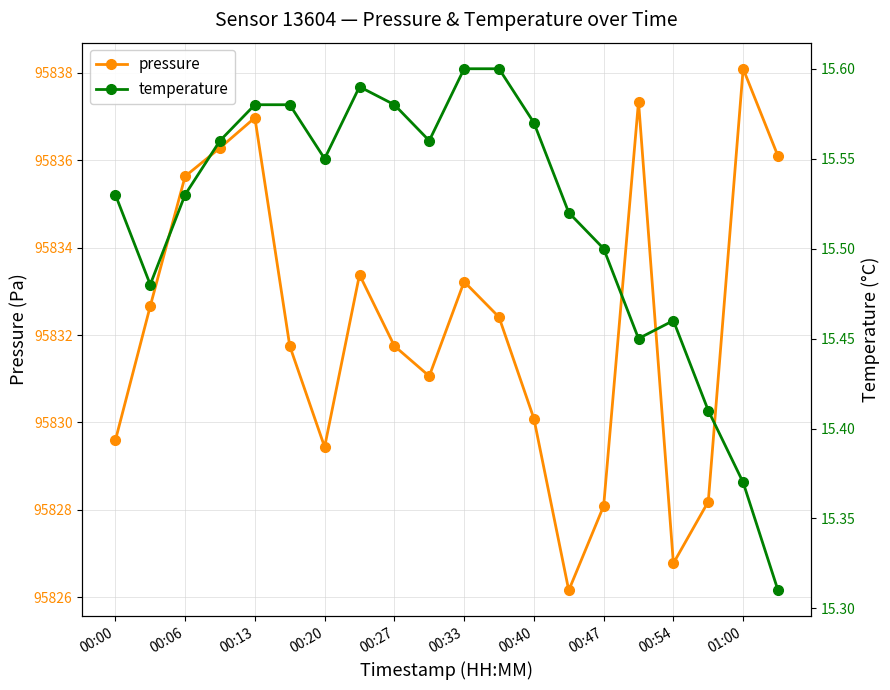

The pressure series shows 63392.7 at 01:00. True or false?

False